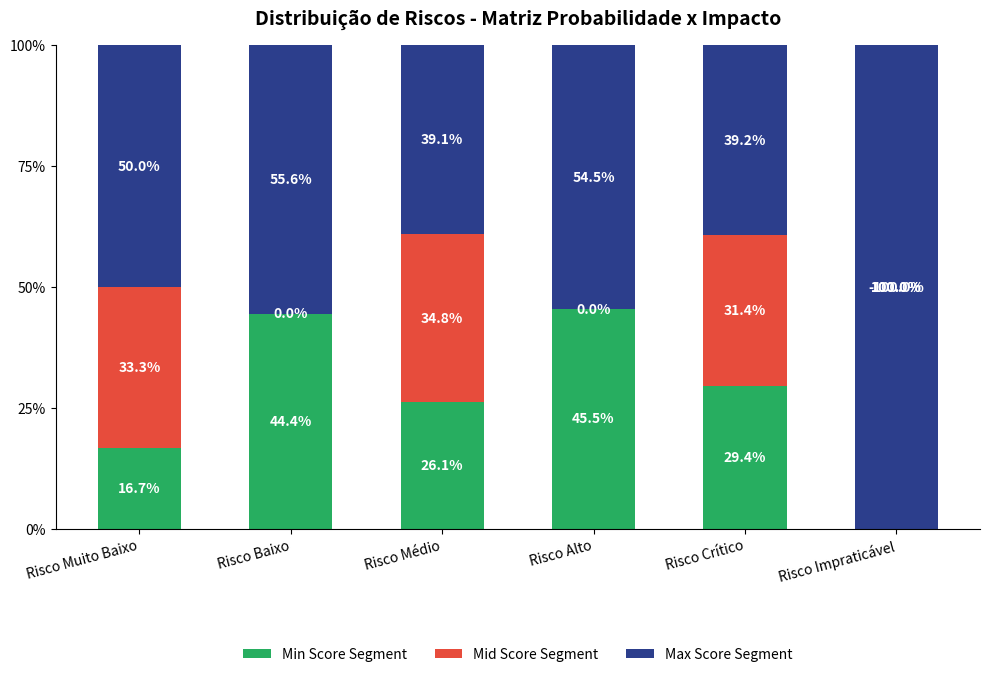

How many values in the Mid Score Segment series are below 31?

3